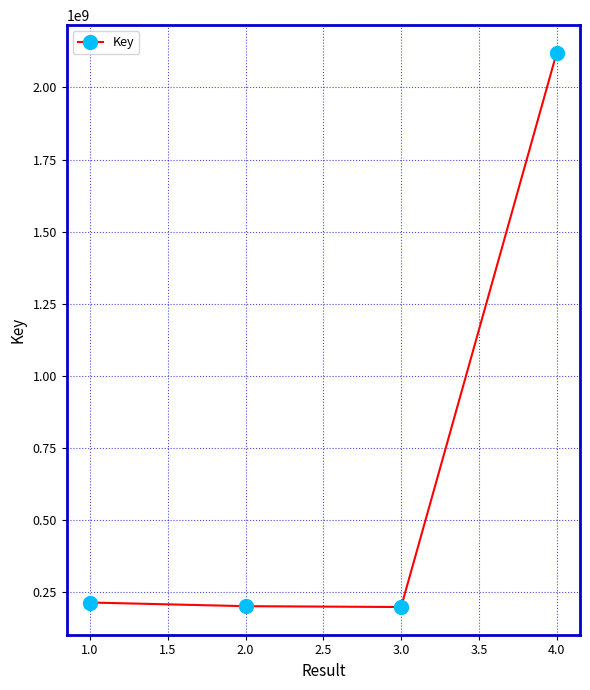

How many interior local valleys (lower than both neighbors) does the data have?

1